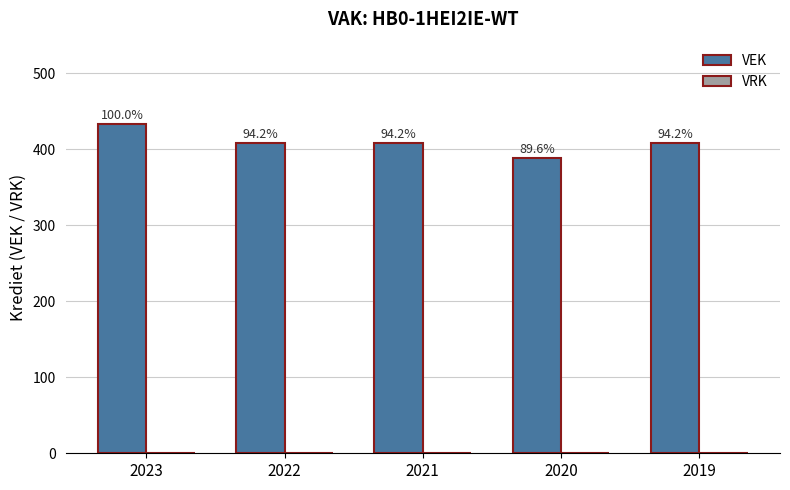

How many bars are there in total?

5